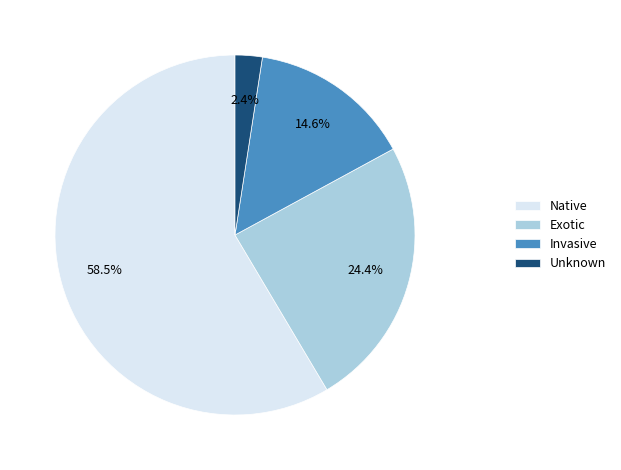

Does any single category account for the majority?

Yes